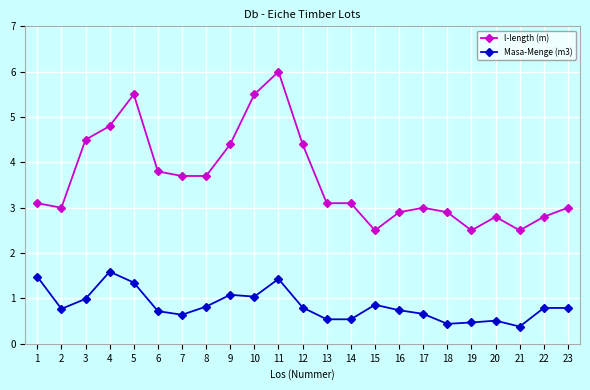

What is the value of the l-length (m) point at the 8th from the left?

3.7